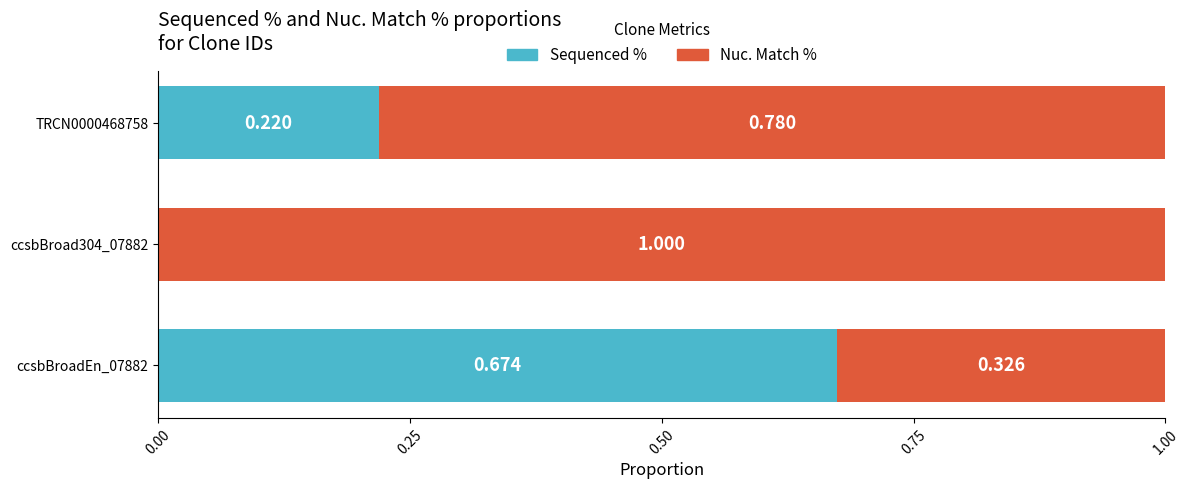

Rank the series by their average value, from highest to lowest.

Nuc. Match %, Sequenced %